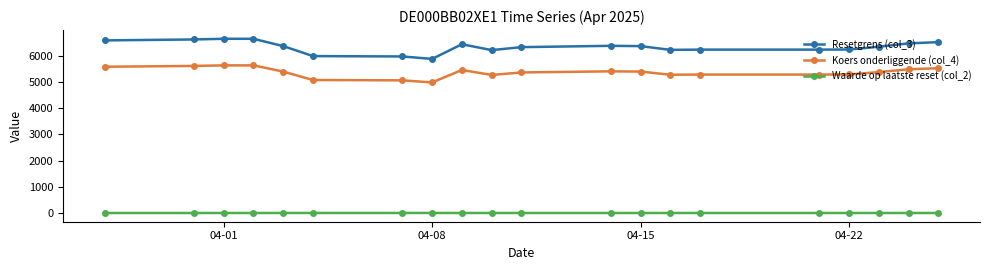

Which series has the largest range (max minus min)?

Resetgrens (col_3)